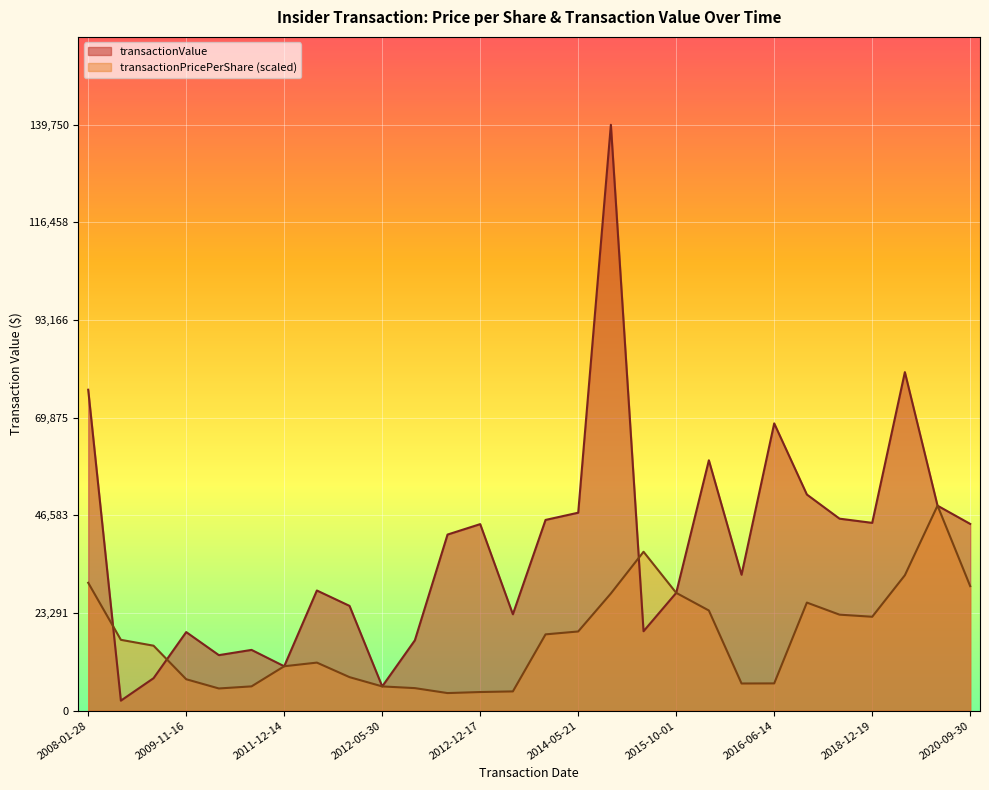

Rank the categories by transactionPricePerShare value from lowest to highest.

2012-11-15, 2012-12-17, 2013-02-19, 2009-05-08, 2012-07-02, 2012-05-30, 2009-05-19, 2016-04-26, 2016-06-14, 2009-11-16, 2012-05-24, 2011-12-14, 2012-02-14, 2009-03-06, 2008-12-30, 2014-02-07, 2014-05-21, 2018-12-19, 2018-04-03, 2015-12-28, 2017-09-05, 2015-01-08, 2015-10-01, 2020-09-30, 2008-01-28, 2019-06-11, 2015-04-27, 2019-10-03